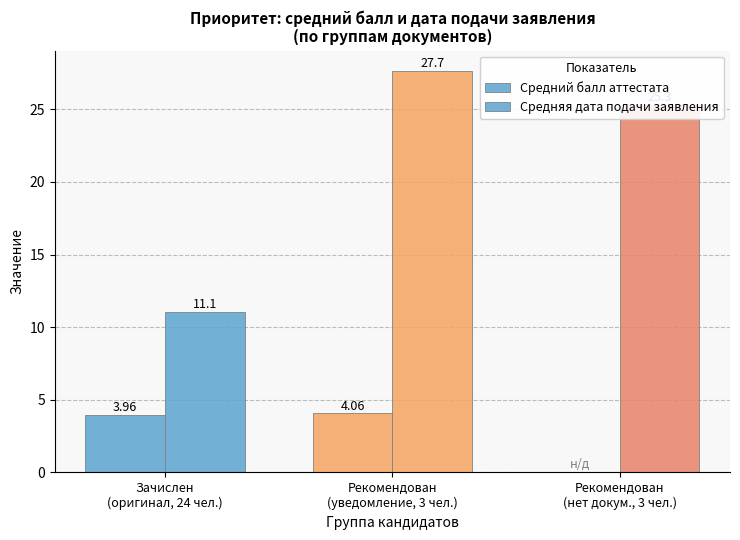

How many groups of bars are there?

3